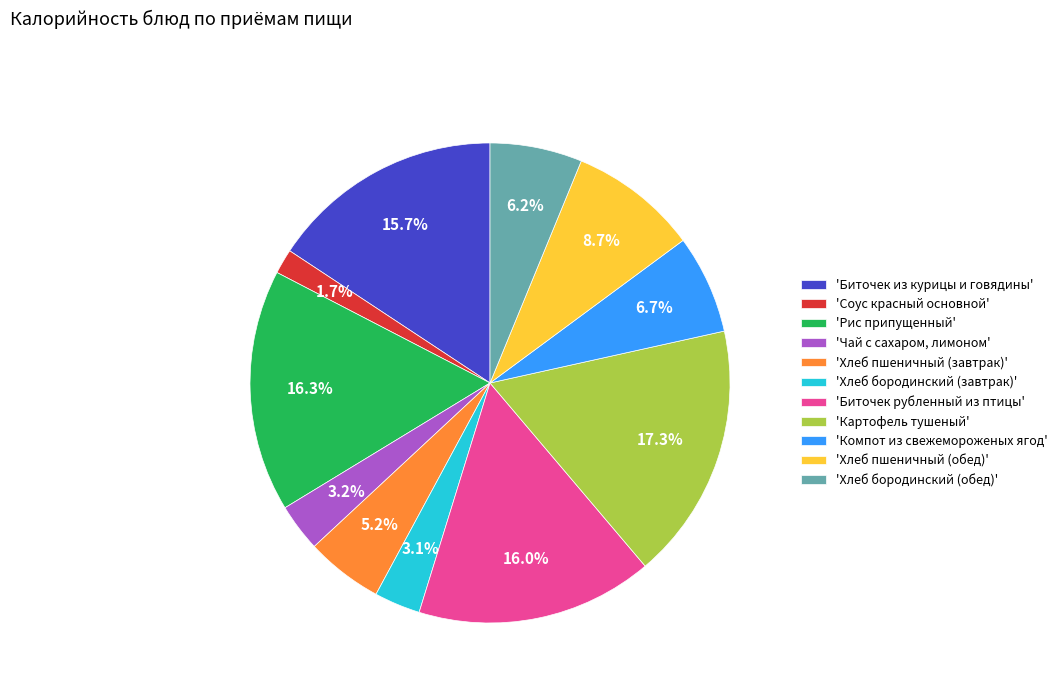

How many segments does this pie chart have?

11